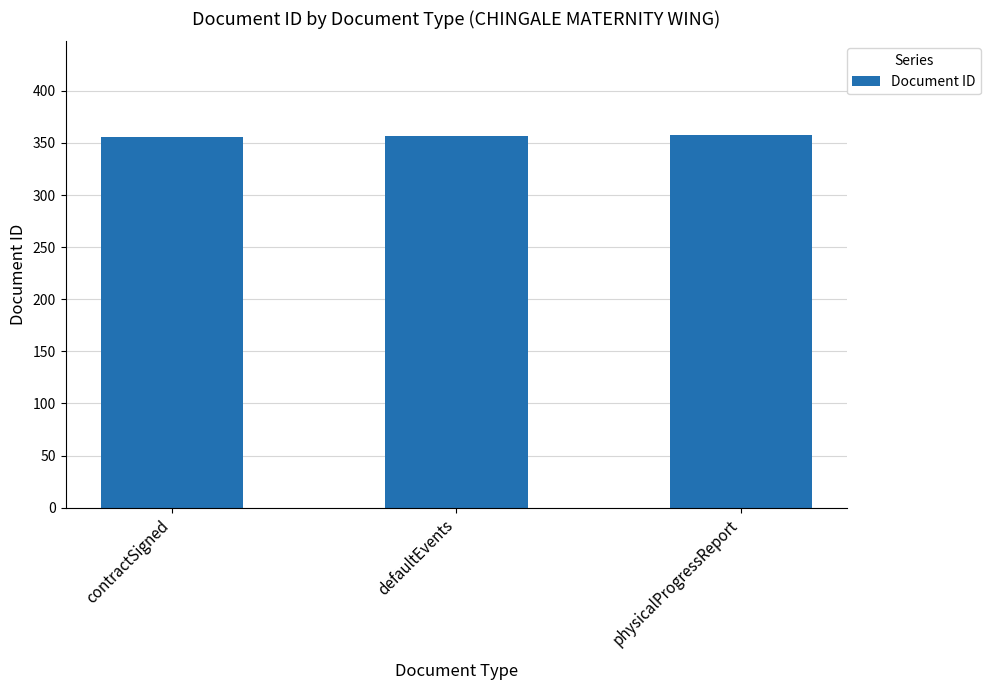

What is the maximum value shown in the chart?

358